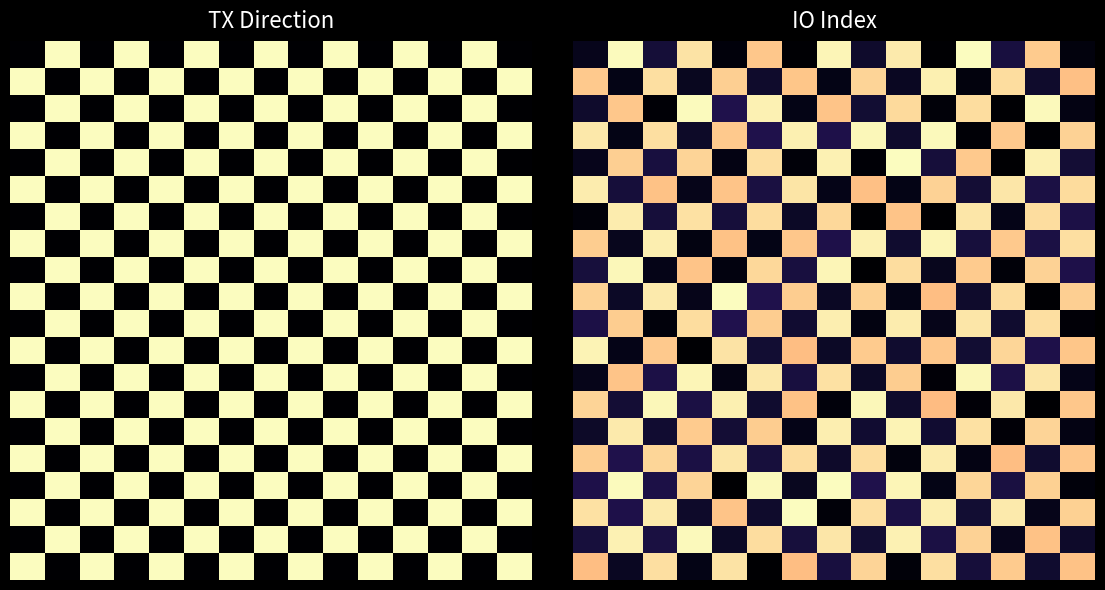

At how many categories does at least one series exceed 143?

15